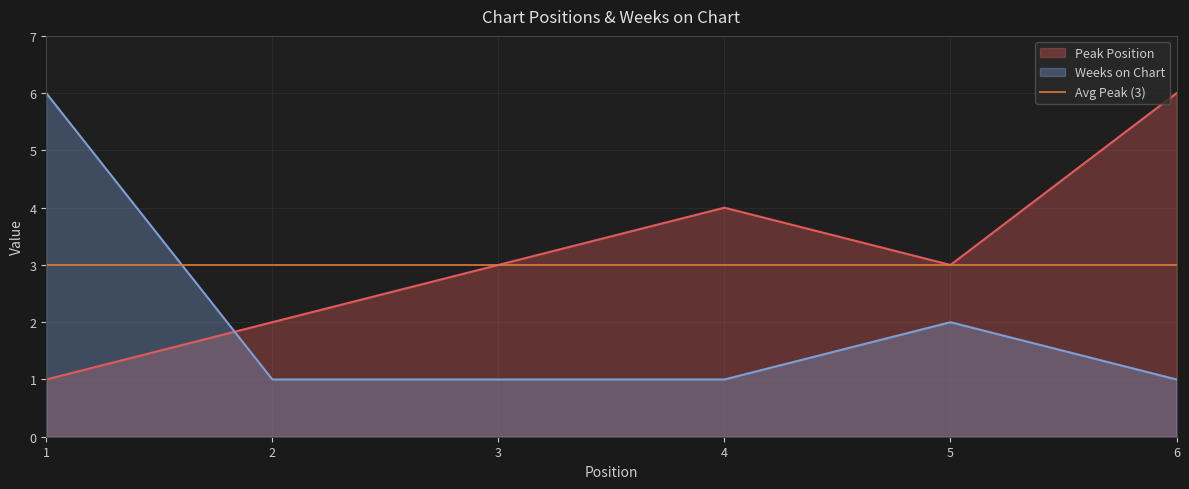

What is the maximum value for Peak Position?

6